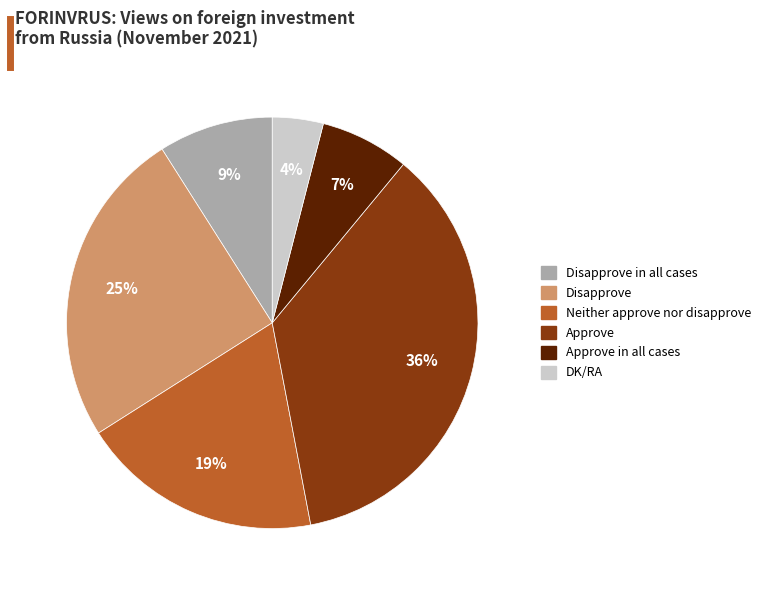

Does DK/RA represent more than half of the total?

No